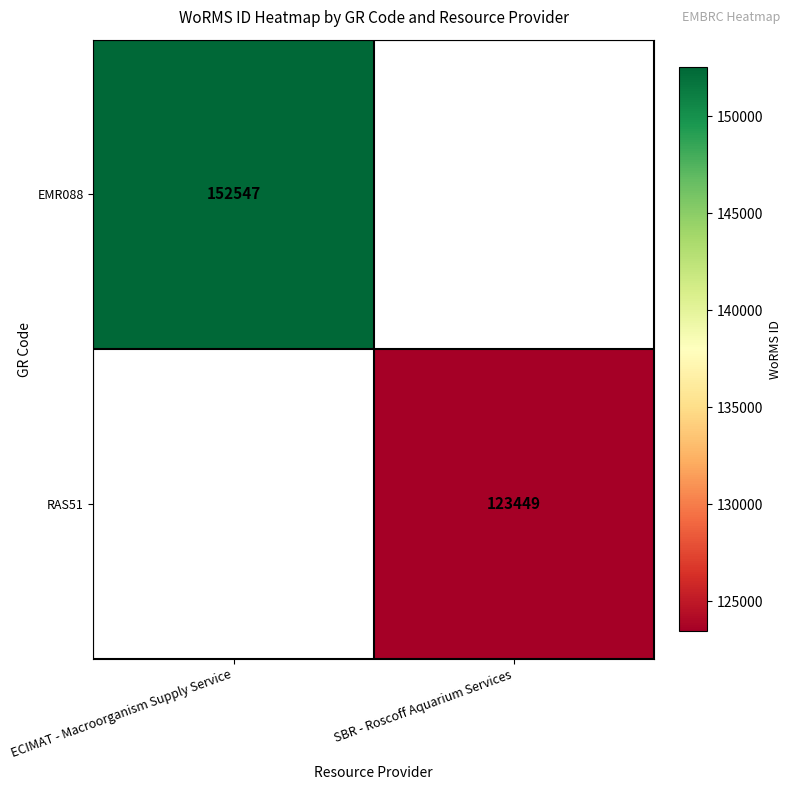

Is it true that EMR088 equals 262806 at ECIMAT - Macroorganism Supply Service?

False